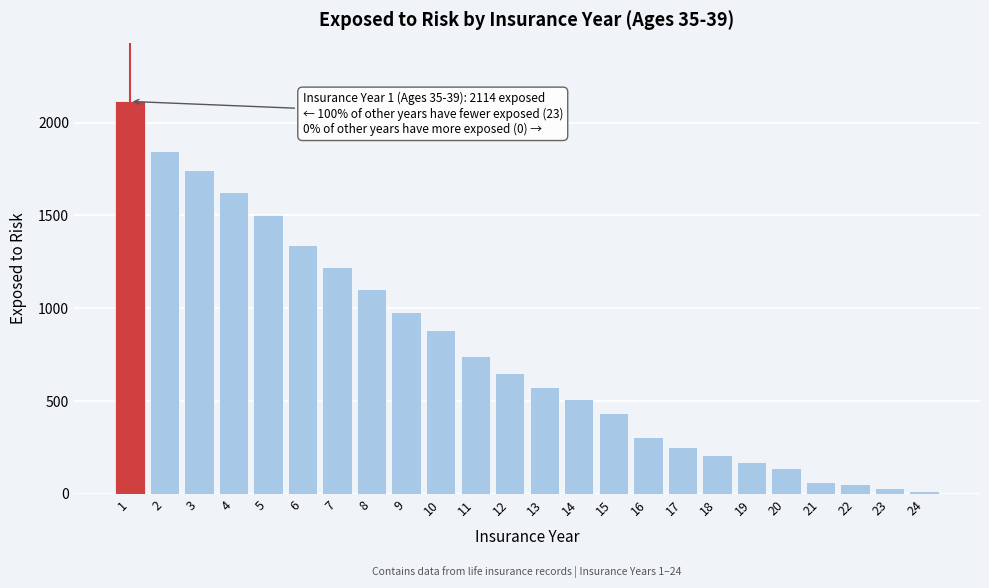

Reading left to right, list all the values displayed in this chart.

1=2114	2=1849	3=1742	4=1625	5=1501	6=1343	7=1224	8=1104	9=979	10=883	11=744	12=650	13=573	14=510	15=436	16=306	17=252	18=209	19=170	20=140	21=66	22=53	23=31	24=14